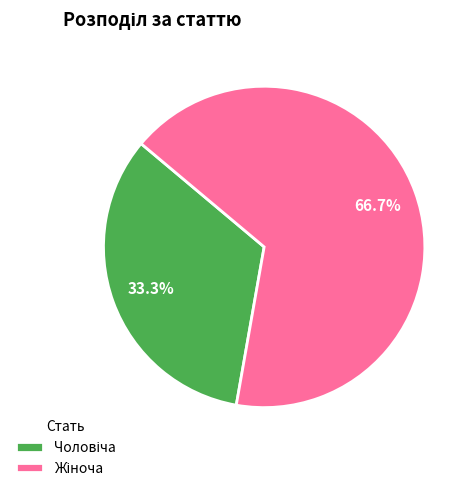

Does any single category account for the majority?

Yes